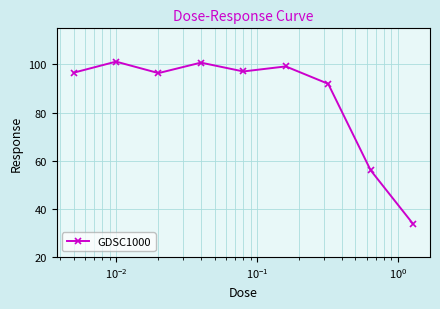

True or false: there are more than 0 points higher than both neighbors.

True